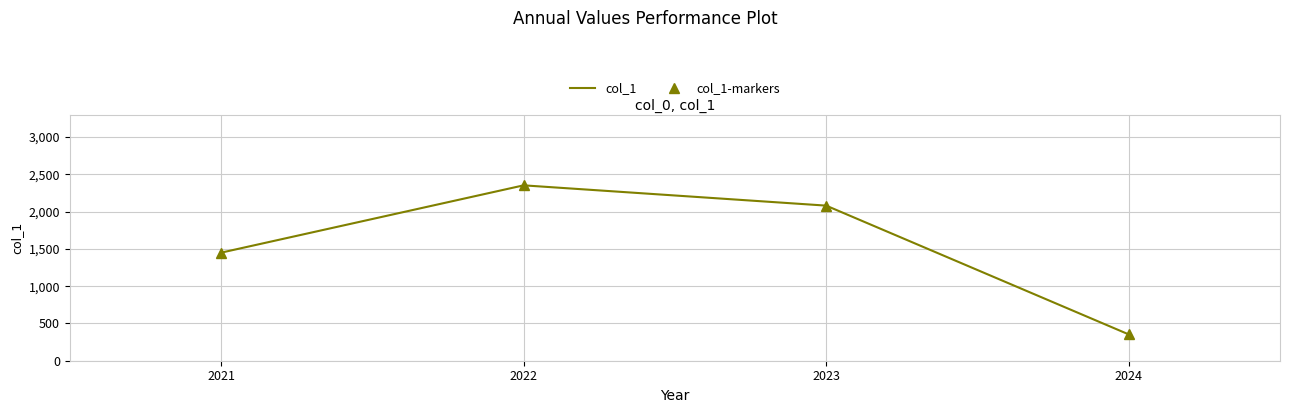

True or false: the data has more than 2 interior local peaks.

False